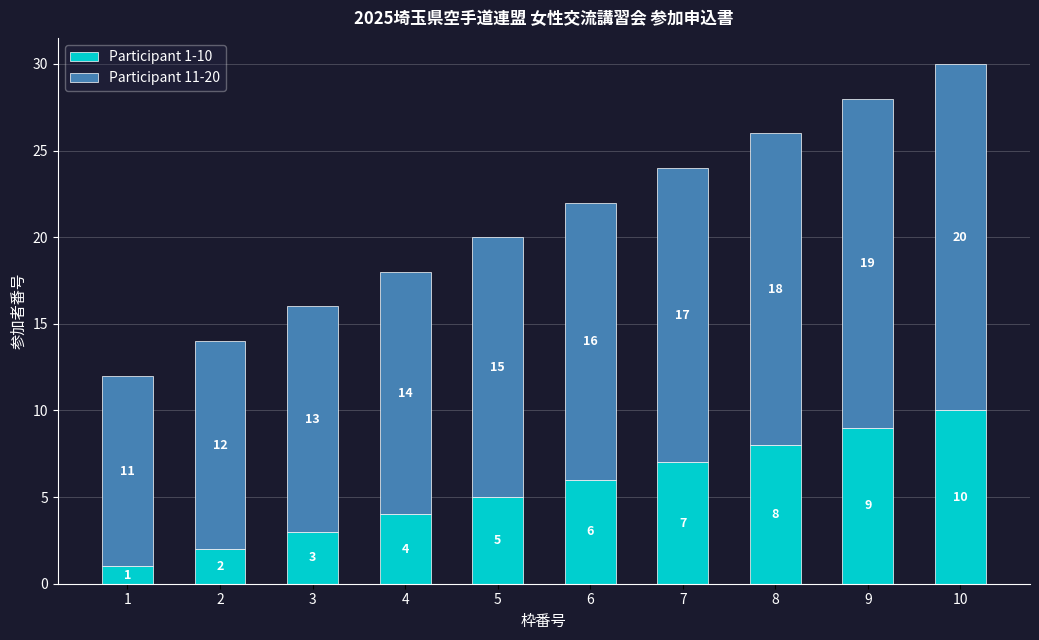

The value of Participant 1-10 at 7 is 7. True or false?

True